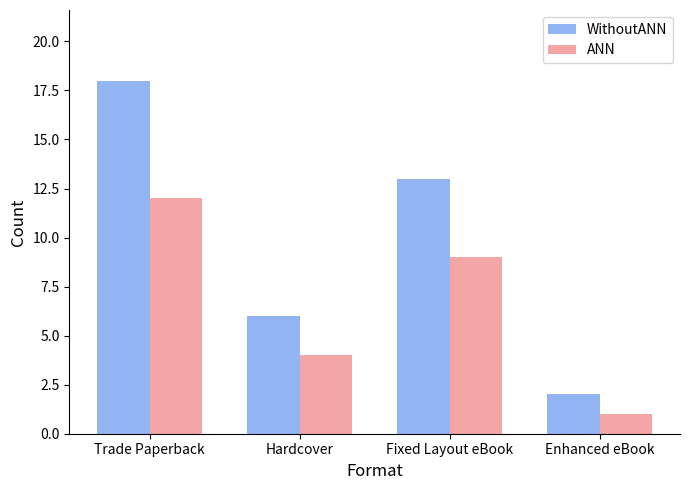

Reading left to right, list all the values displayed in this chart.

WithoutANN: 18	6	13	2
ANN: 12	4	9	1